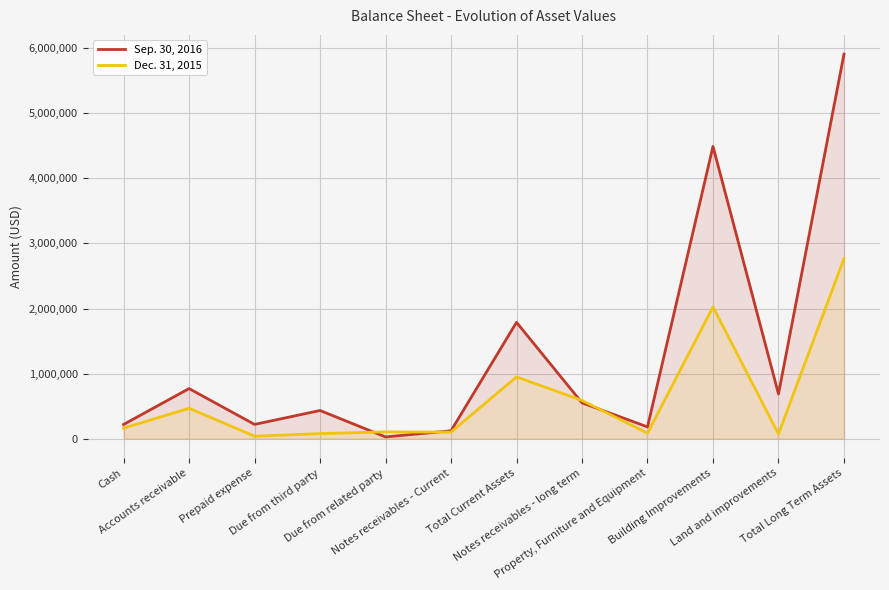

Where does the Sep. 30, 2016 series first go above 550852?

Accounts receivable